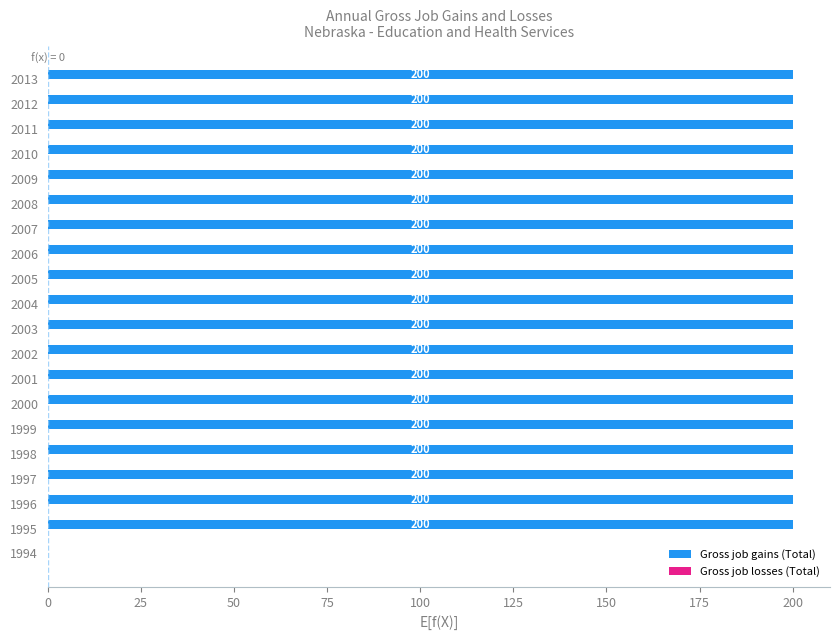

What is the maximum value shown in the chart?

200